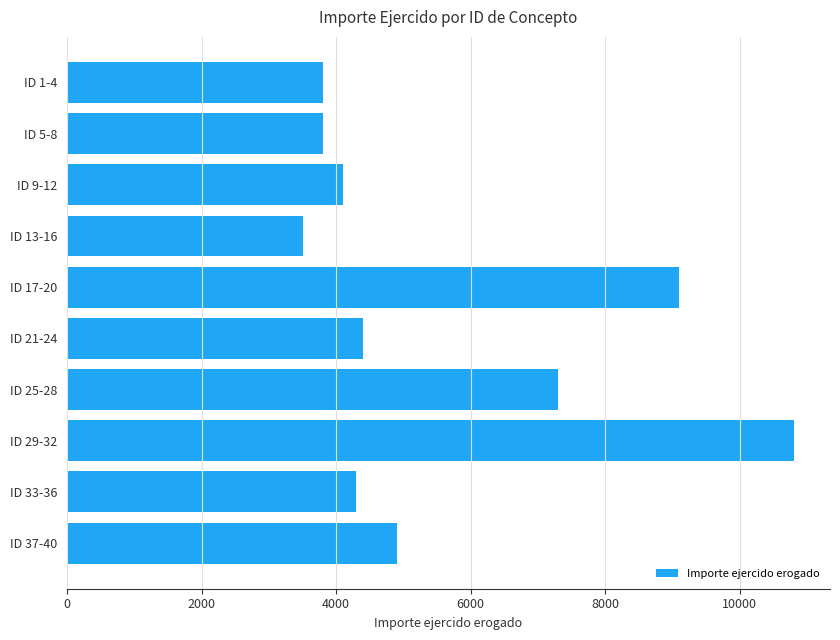

How many bars are there in total?

10